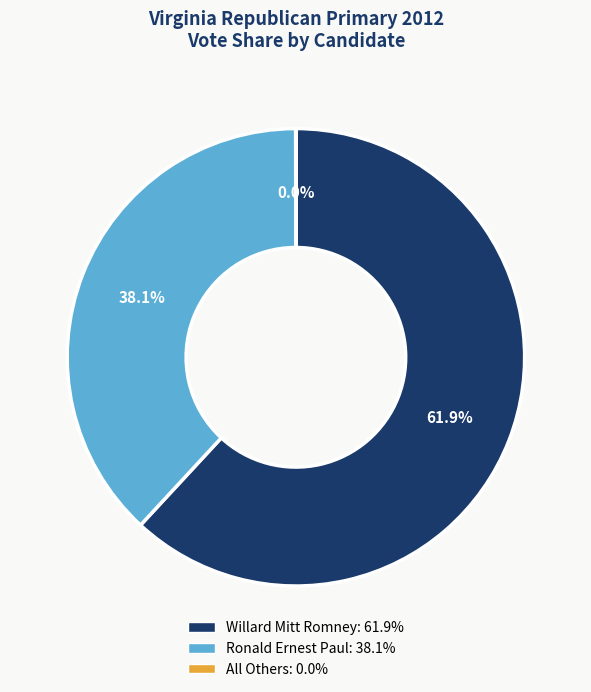

Is there a majority slice in this chart?

Yes